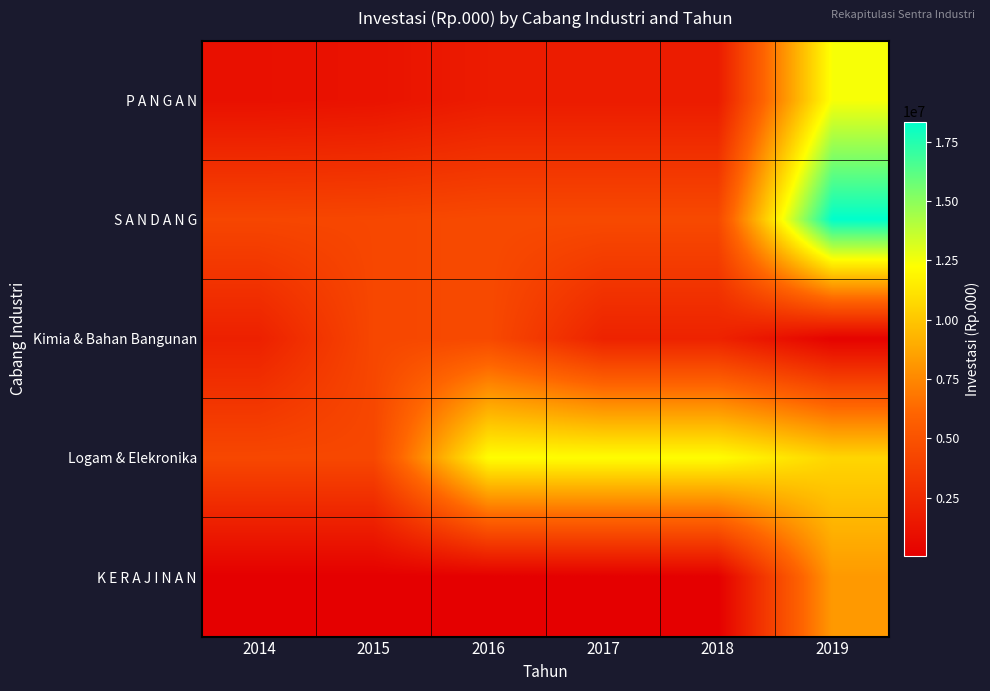

What is the total value across all series at 2014?

11757610